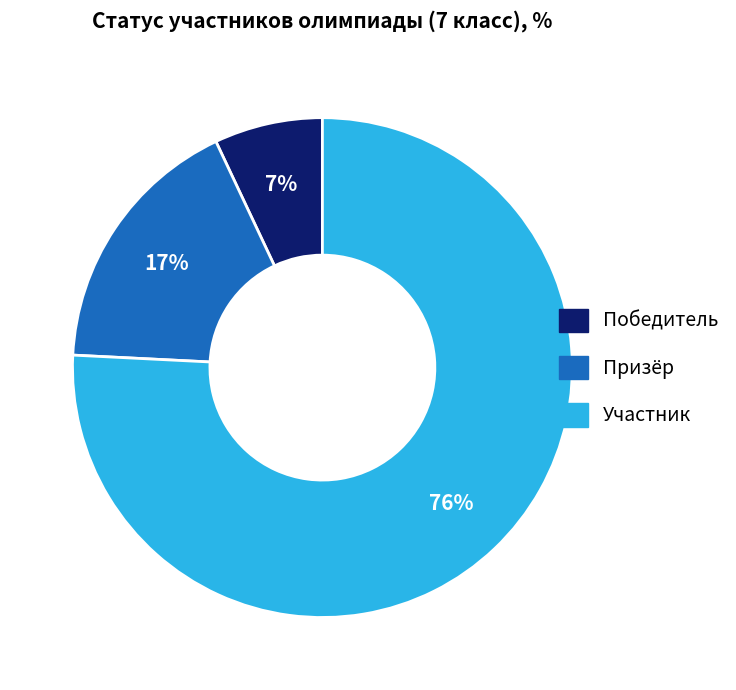

Count the number of slices in the pie.

3